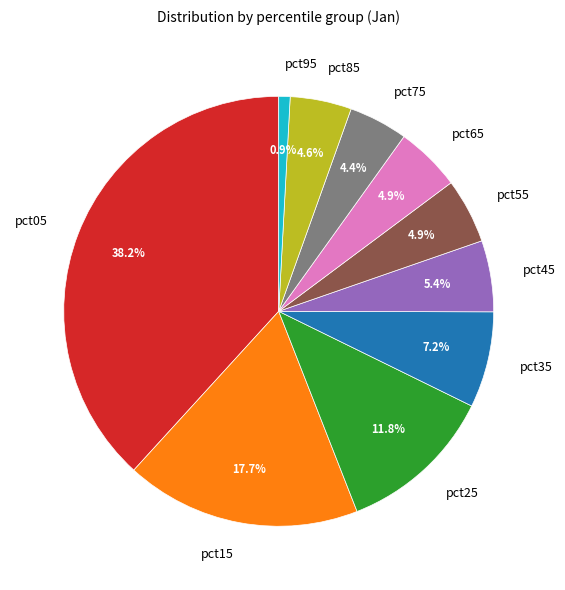

What is the ratio of the value at pct25 to the value at pct15?

0.7